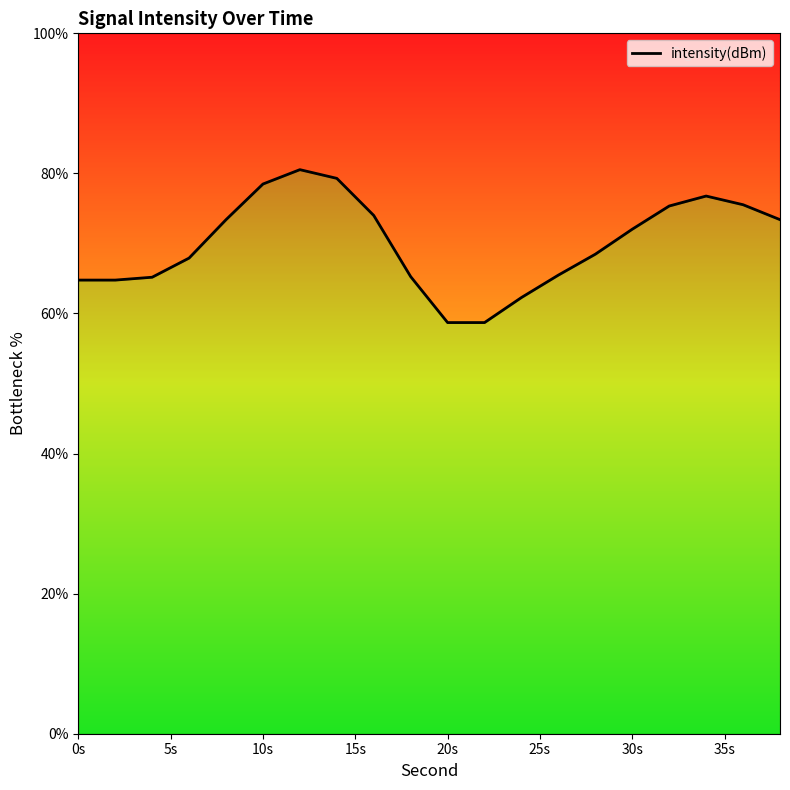

How many lines are shown in the chart?

1